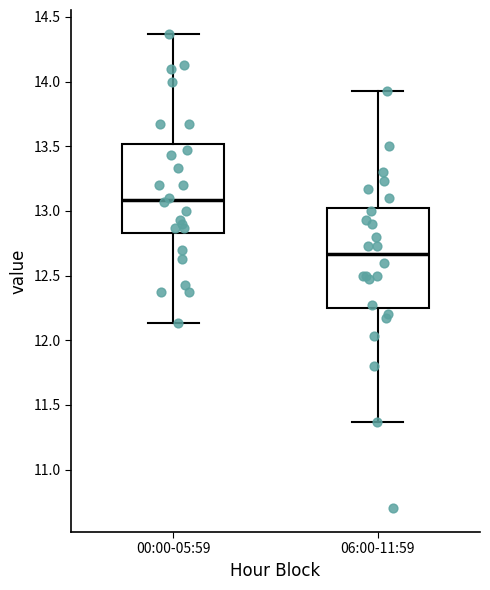

Reading left to right, transcribe this box plot: for each box, give where its median line is, the range the box spans, and where its two whiskers end, as read against the y-axis. The values are not printed on the chart, so give them approximately, as read against the axis.

00:00-05:59: median 13.10, box 12.85 to 13.50, whiskers 12.15 to 14.35
06:00-11:59: median 12.65, box 12.25 to 13.05, whiskers 11.35 to 13.95